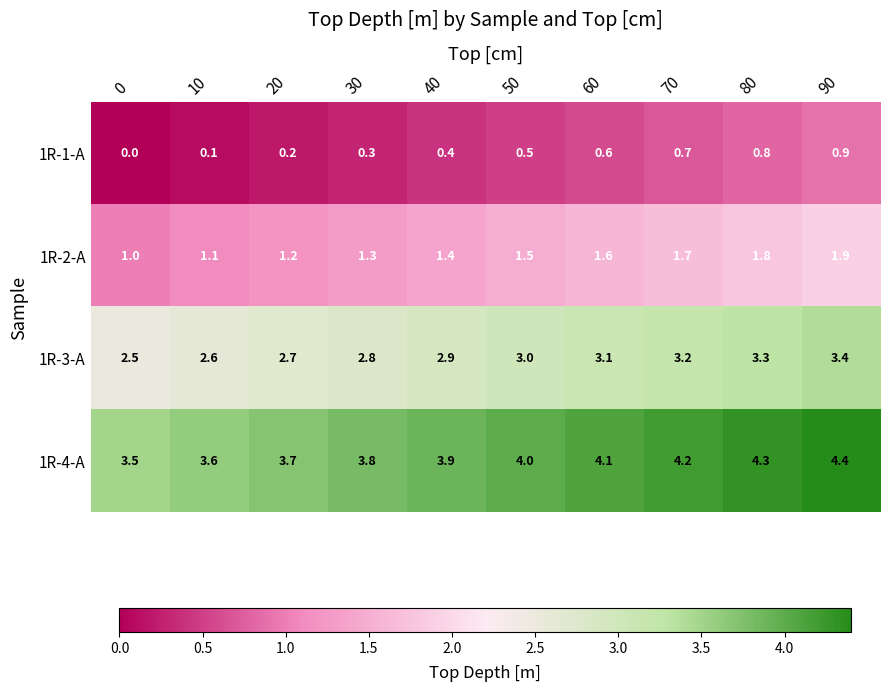

What is the difference between the maximum and minimum values in the 1R-2-A series?

0.9